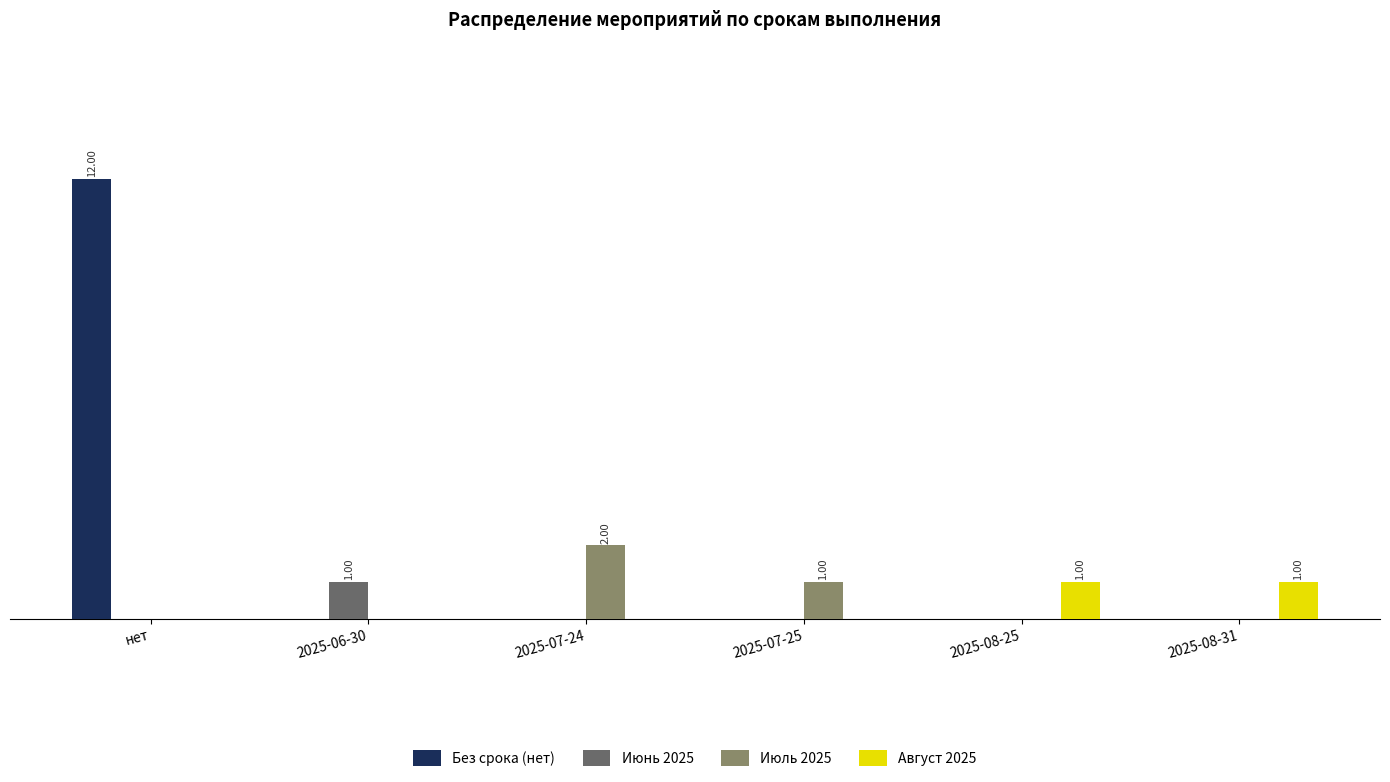

Reading left to right, what are all the values shown in this chart?

Без срока (нет): 12	0	0	0	0	0
Июнь 2025: 0	1	0	0	0	0
Июль 2025: 0	0	2	1	0	0
Август 2025: 0	0	0	0	1	1